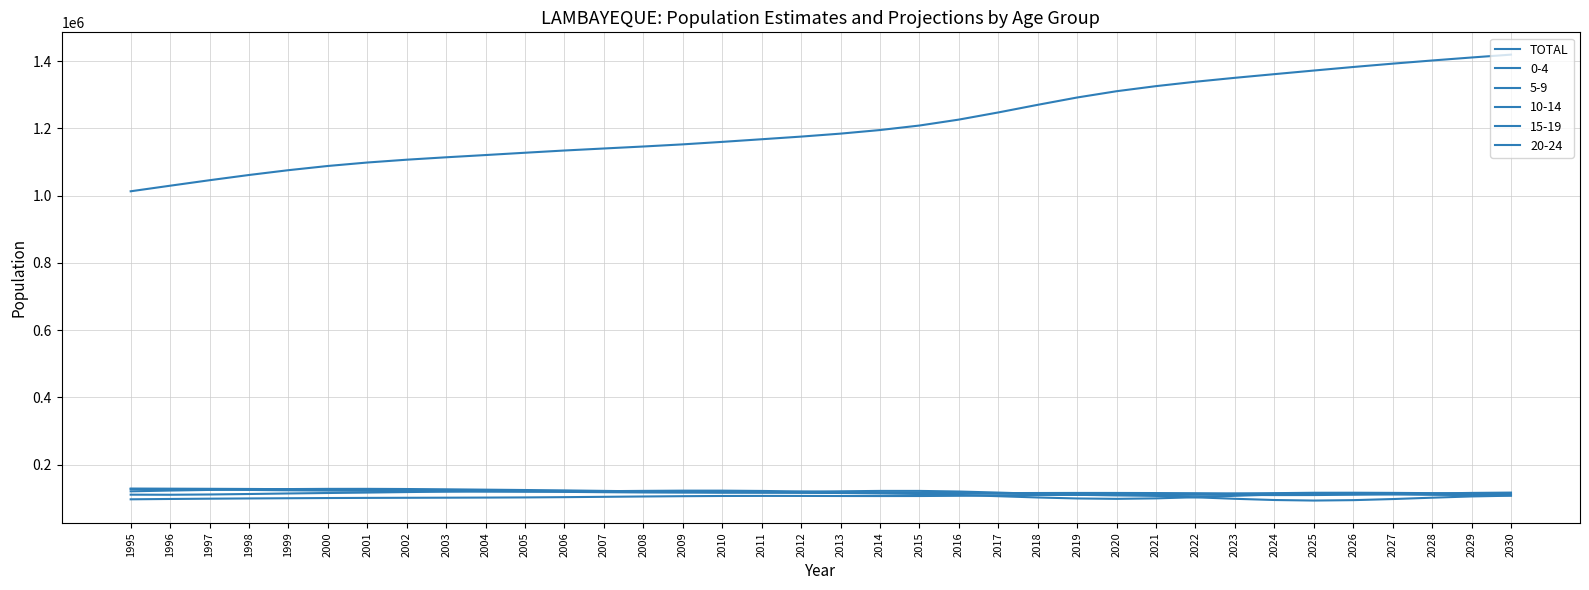

Does the chart display data point markers on the line(s)?

No